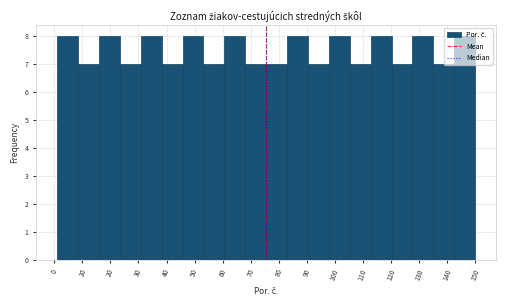

What is the height of the bar covering 61 to 68 on the x-axis? Neither the bar edges nor the heights are printed on the chart, so give them approximately, as read against the axes.

8